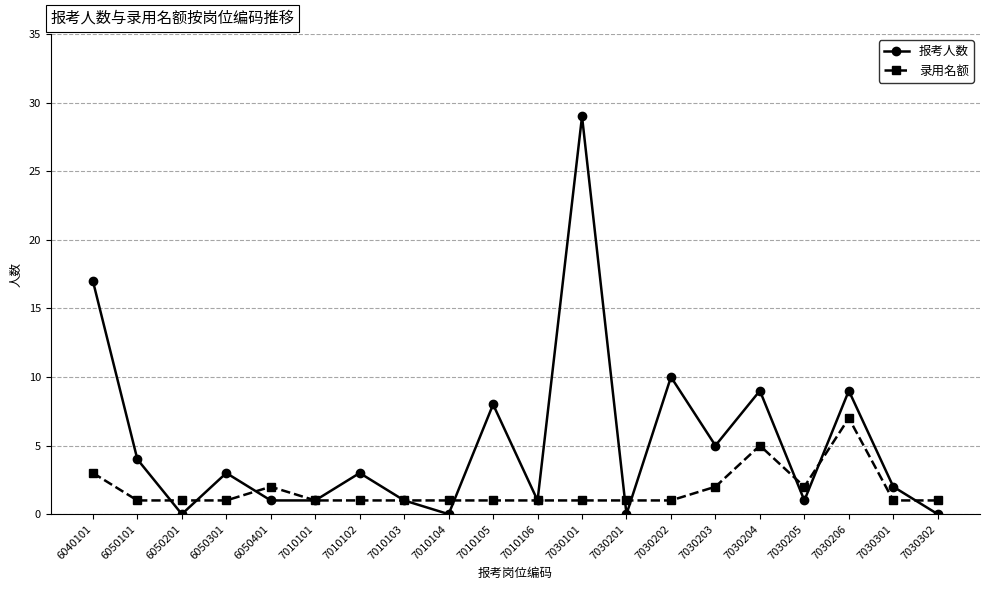

The value of 录用名额 at 7010105 is 1. True or false?

True